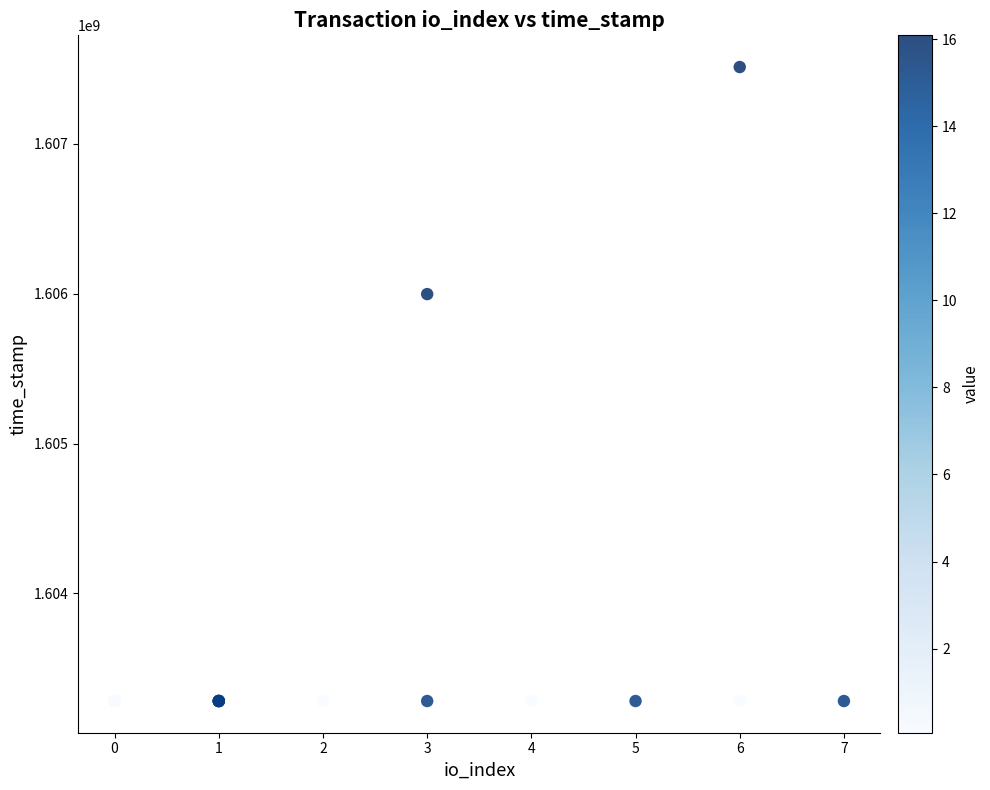

What Y value in the scatter plot is closest to 1605397606?

1605997952